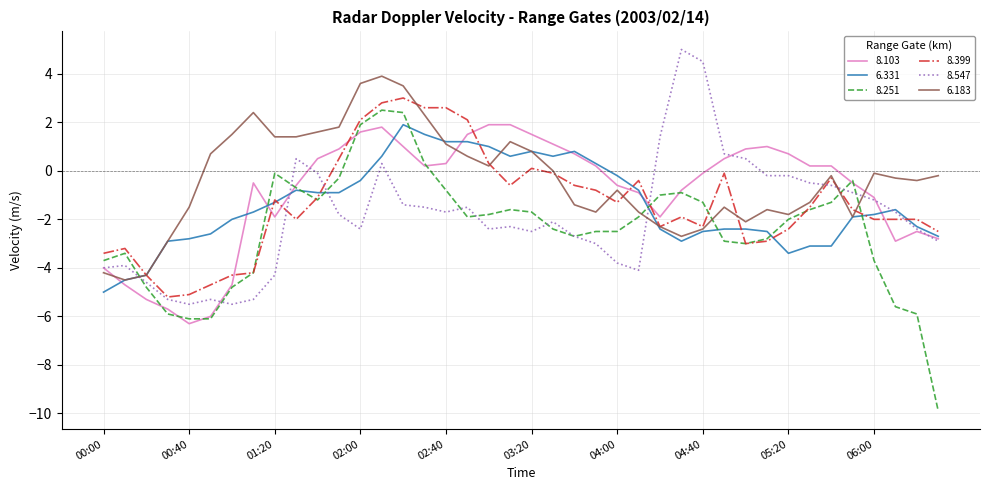

What is the minimum value for 8.103?

-6.3